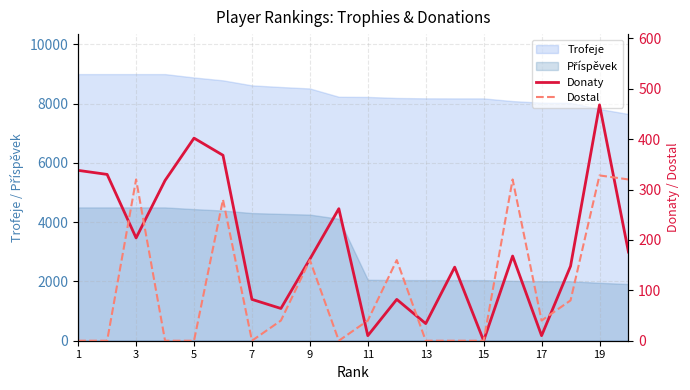

What is the minimum value for Trofeje?

7653